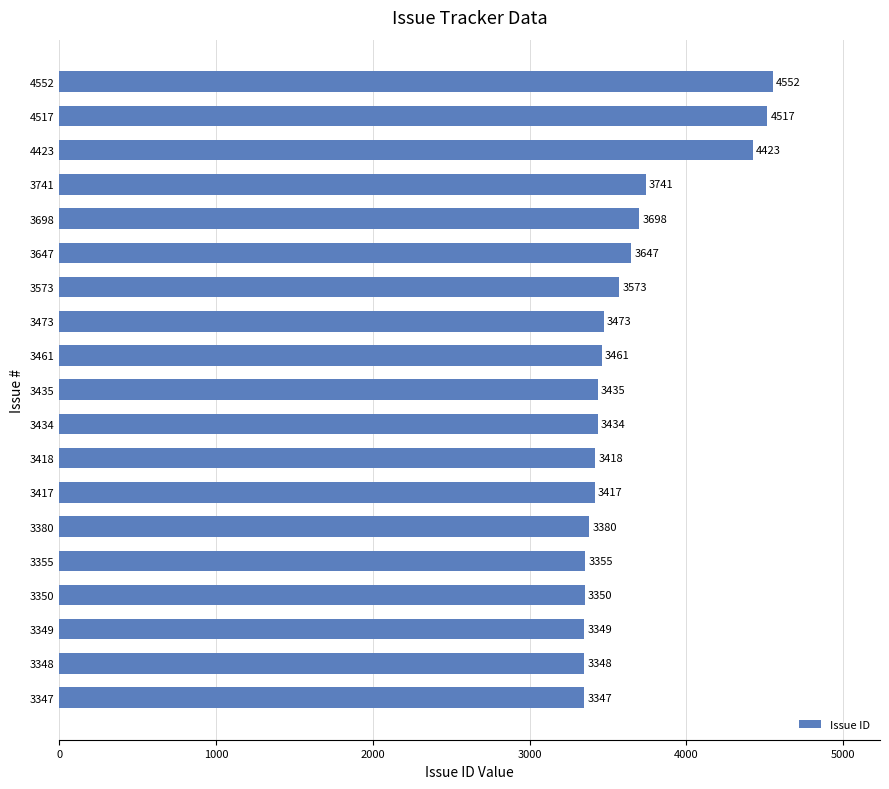

At which label is the value closest to 3949?

3741